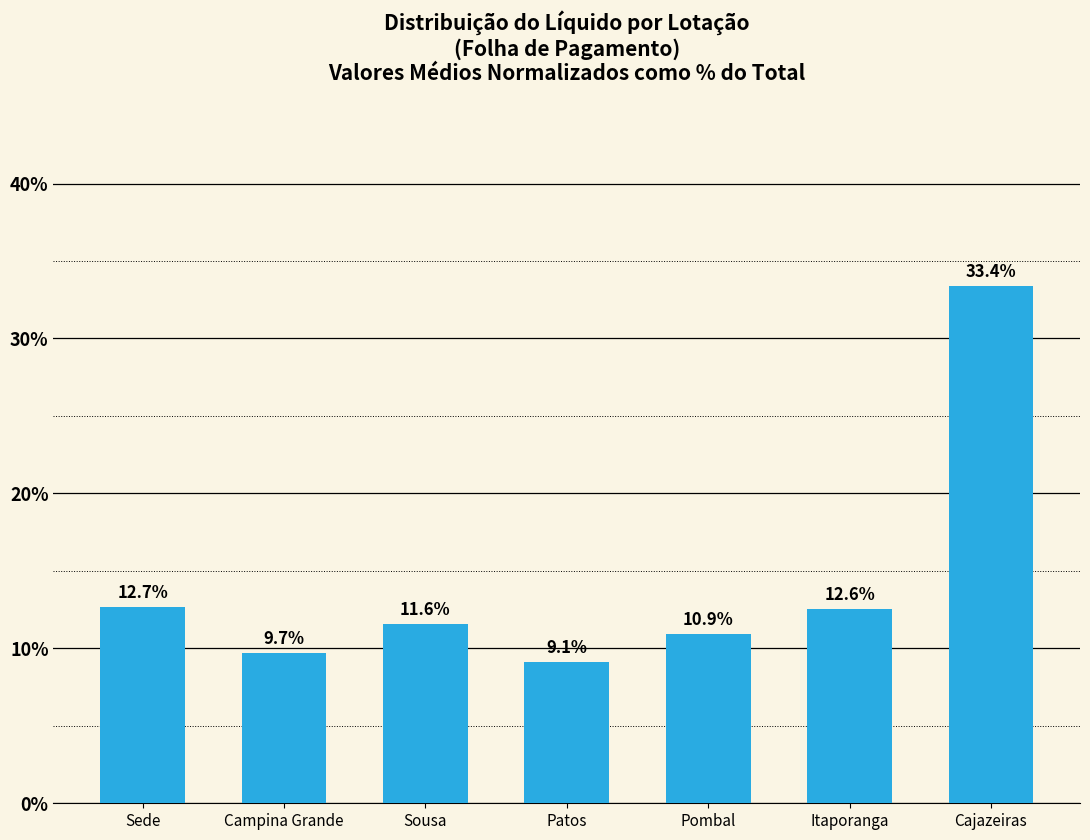

At which category does the chart reach its minimum across all series?

Patos